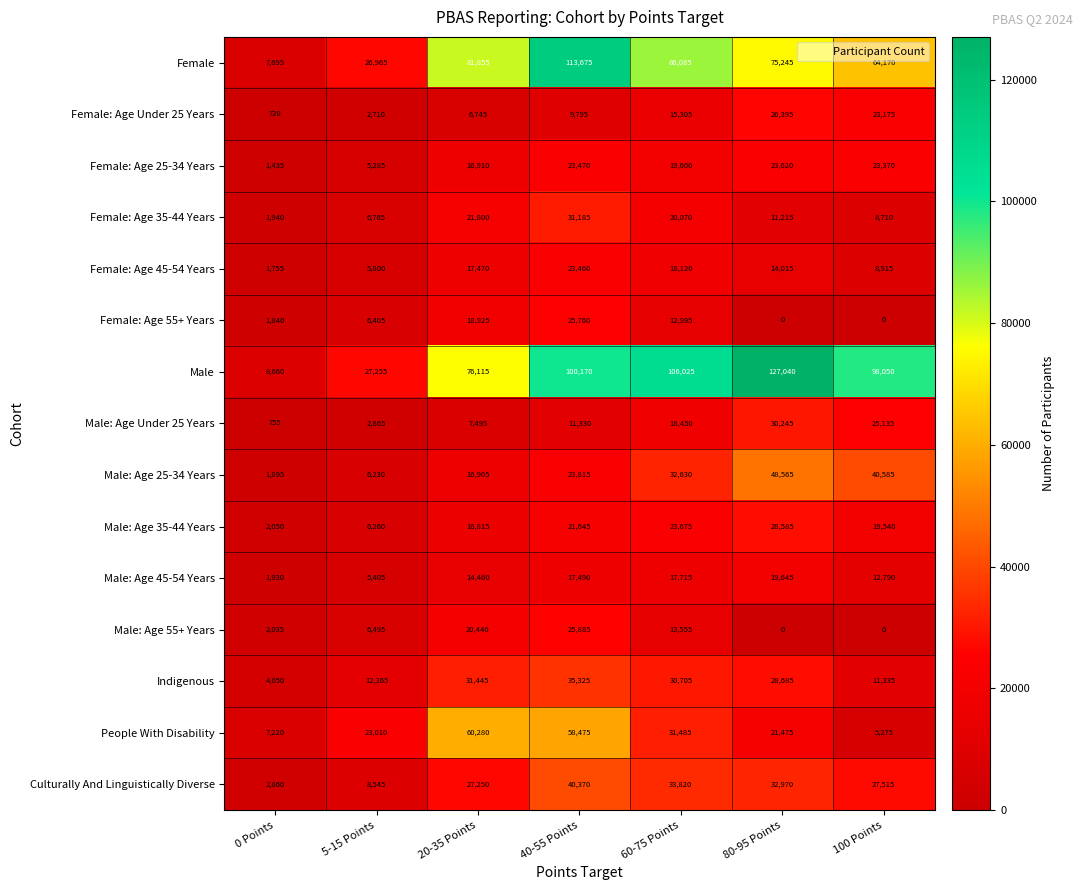

What is the average value of the Indigenous series?

21987